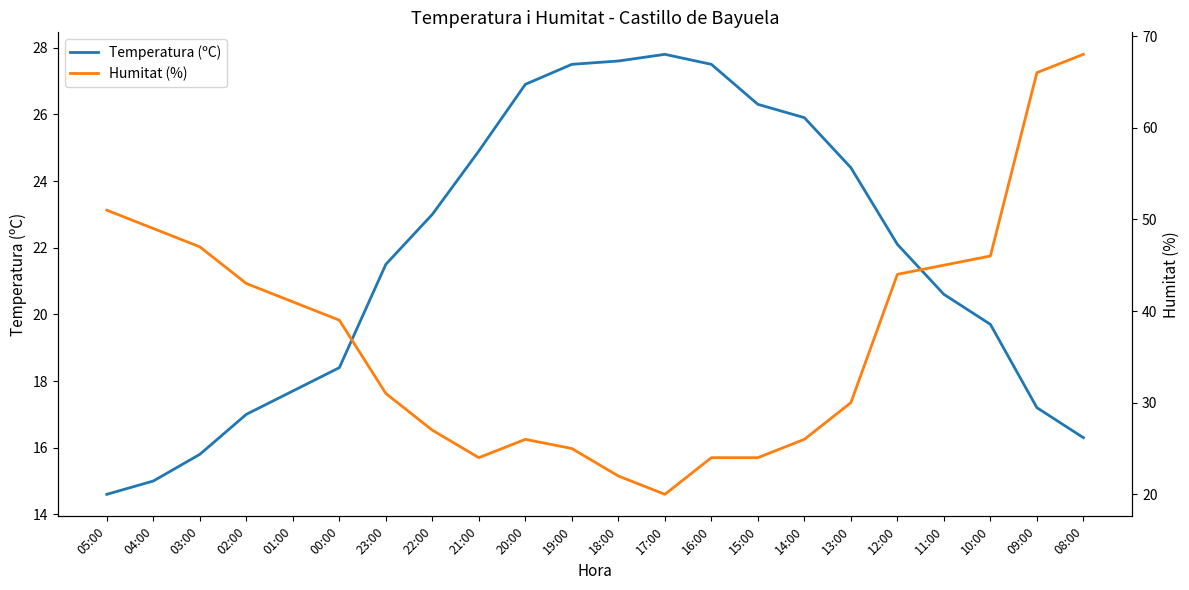

What is the difference between the maximum and second lowest values in the Temperatura (ºC) series?

12.8